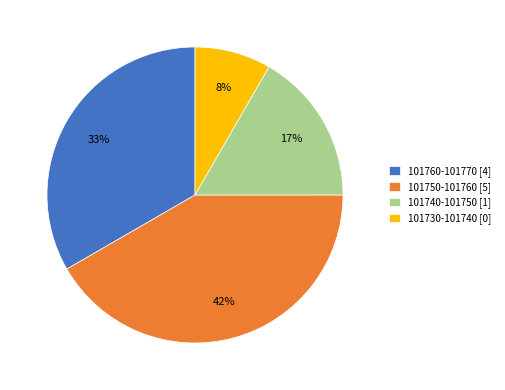

Which category has the smallest portion of the pie?

101730-101740 [0]